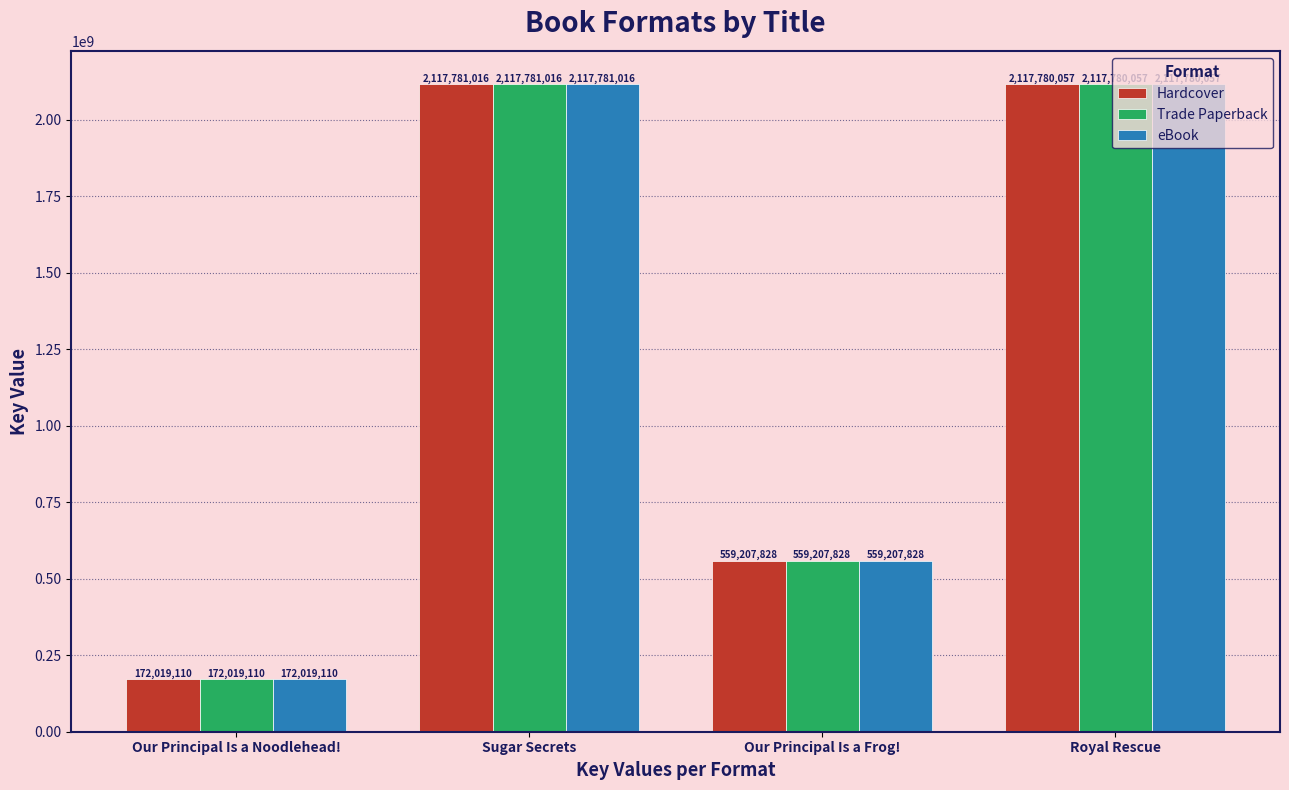

At which label does Hardcover first exceed 2117780057?

Sugar Secrets